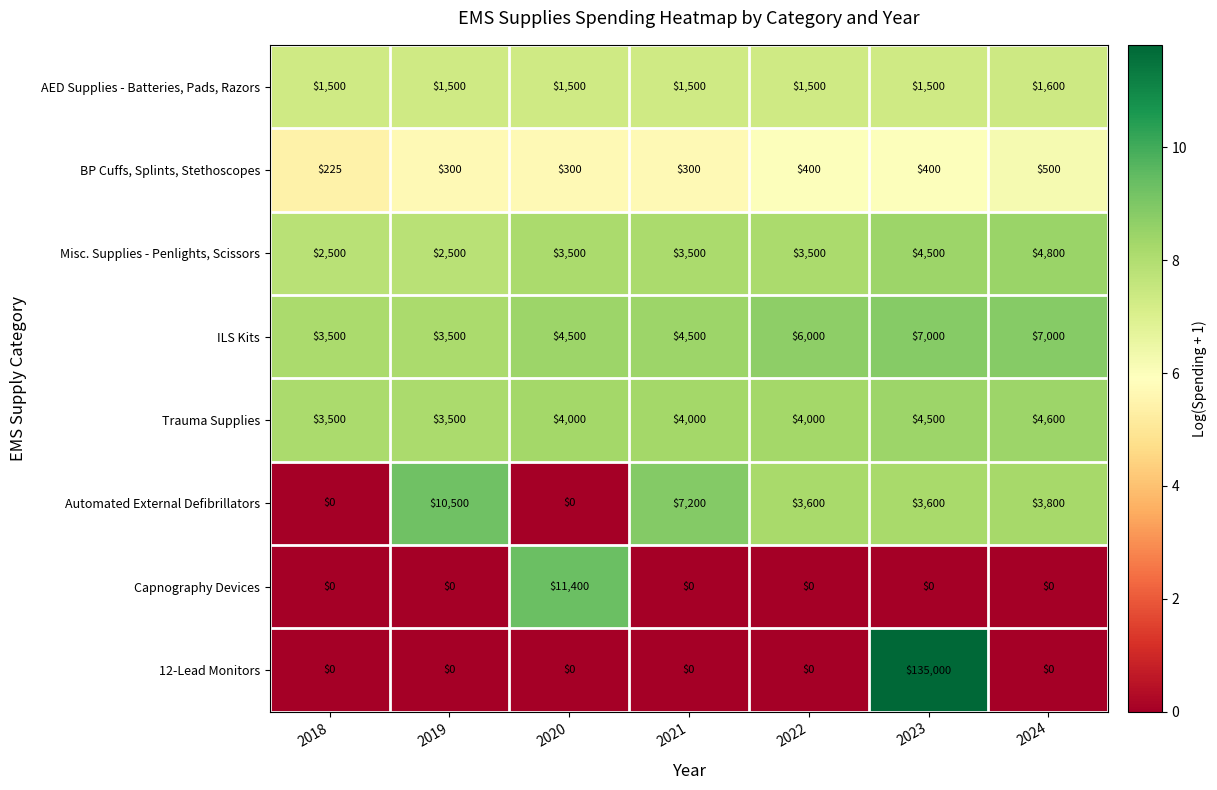

Is it true that ILS Kits equals 1252 at 2019?

False